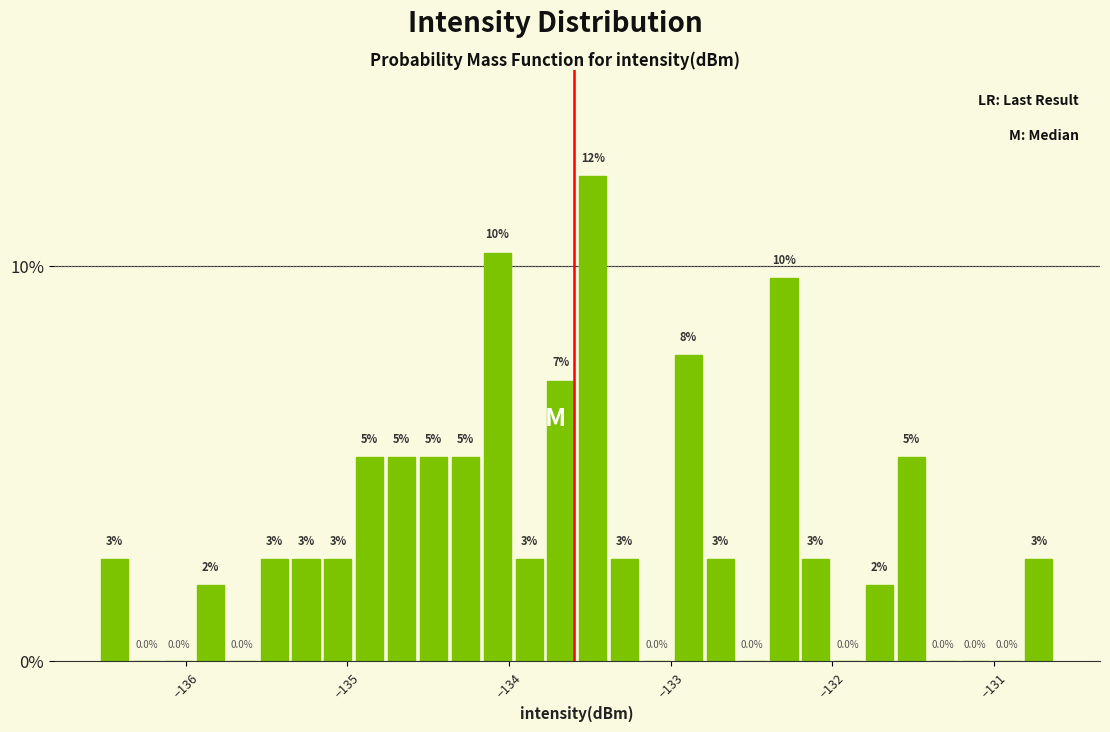

Around what value on the x-axis is the tallest bar? Give the approximate position of its centre, as read against the axis.

-133.5